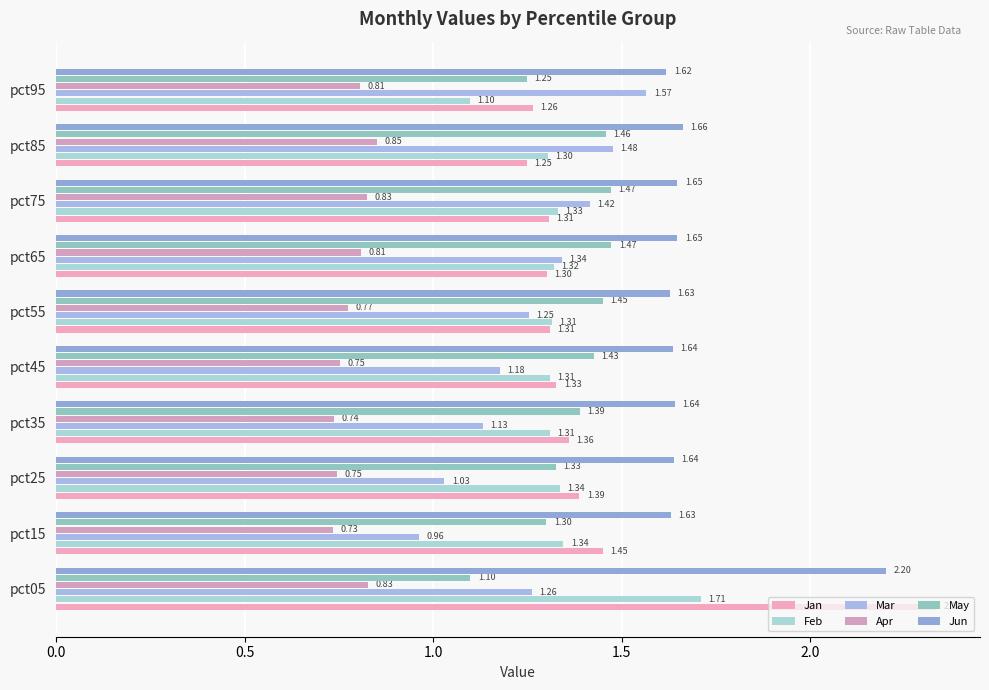

Where is Jan nearest to the value 1?

pct85